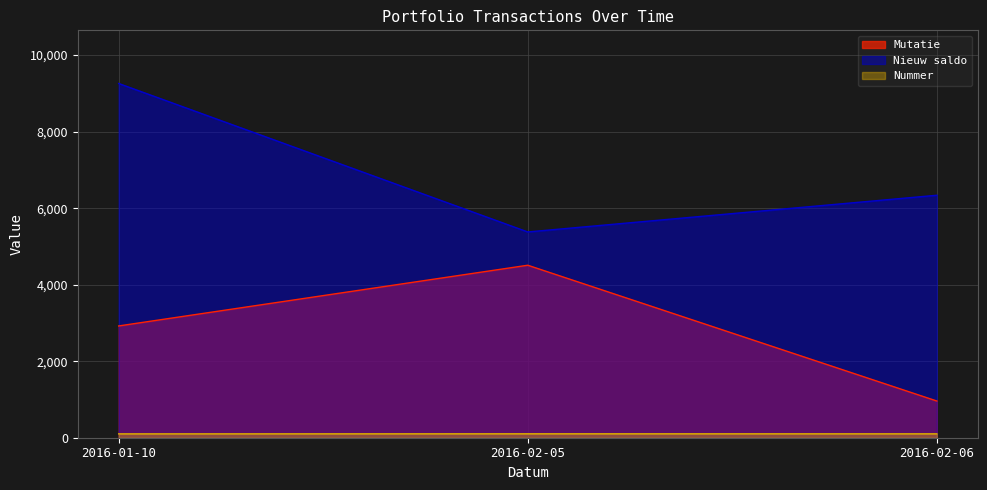

Rank the series by their maximum value, from lowest to highest.

Nummer, Mutatie, Nieuw saldo